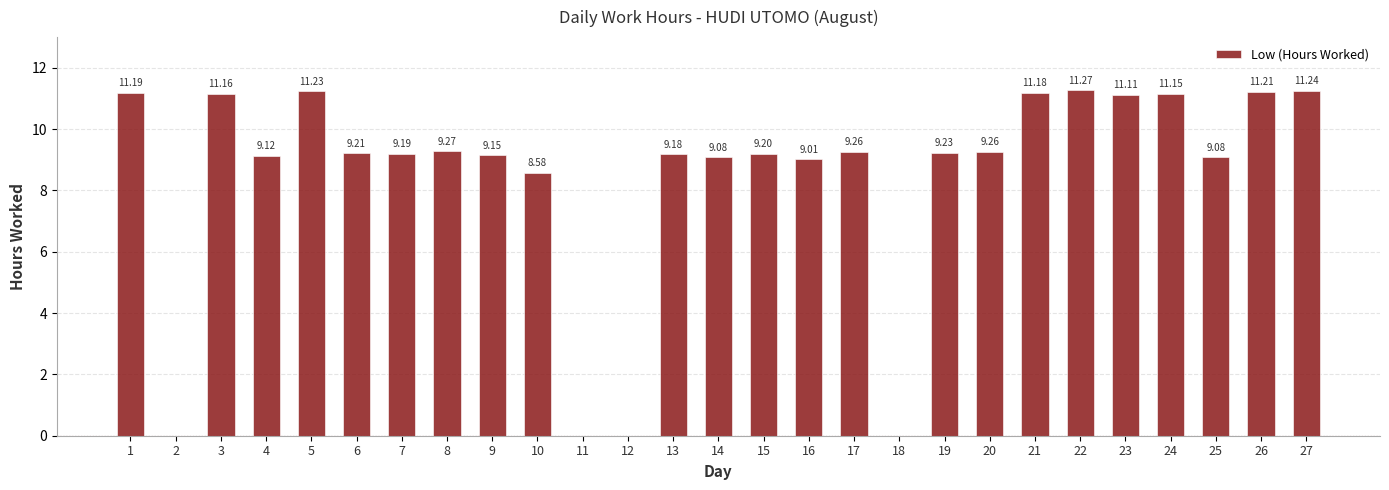

How many data points are above 9?

22